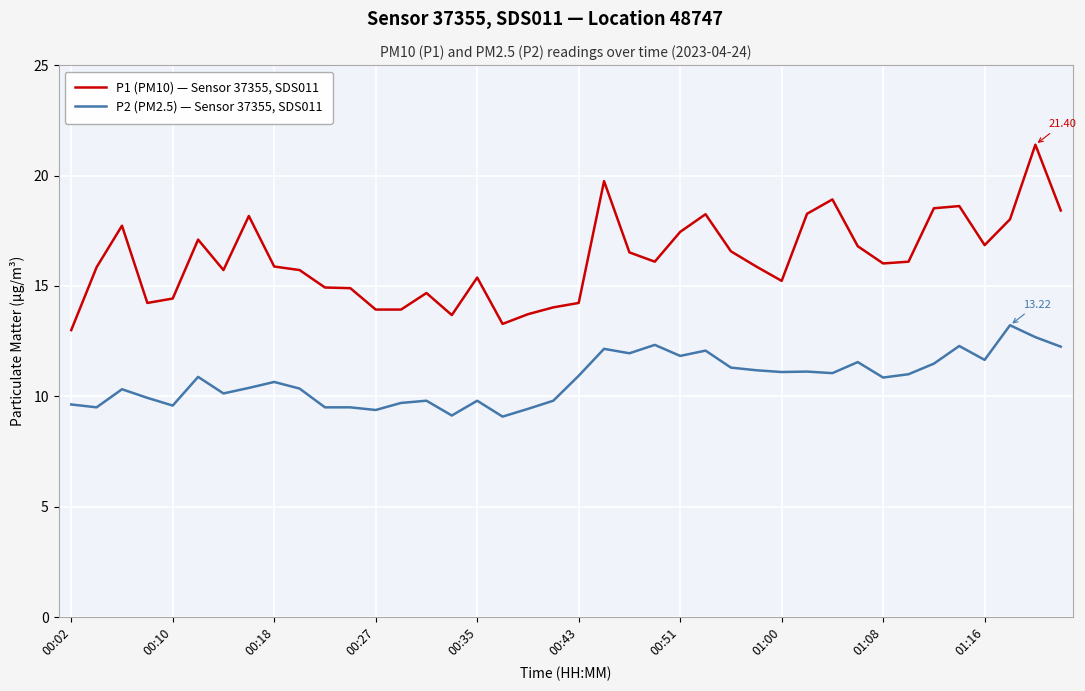

True or false: P2 (PM2.5) — Sensor 37355, SDS011 and P1 (PM10) — Sensor 37355, SDS011 cross at least once.

False